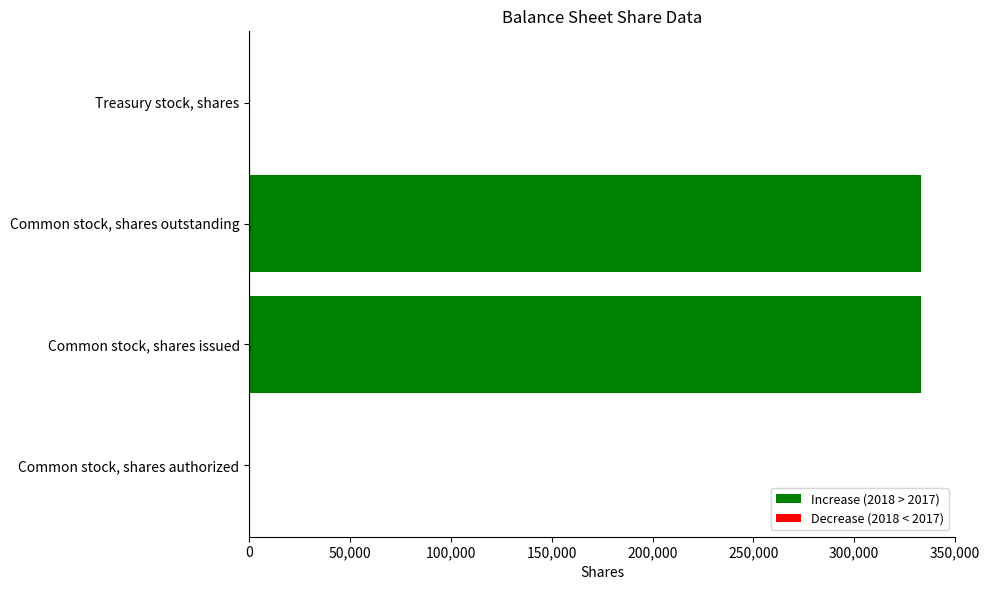

Reading bottom to top, extract all data points from this chart.

Common stock, shares authorized=0	Common stock, shares issued=333334	Common stock, shares outstanding=333334	Treasury stock, shares=0